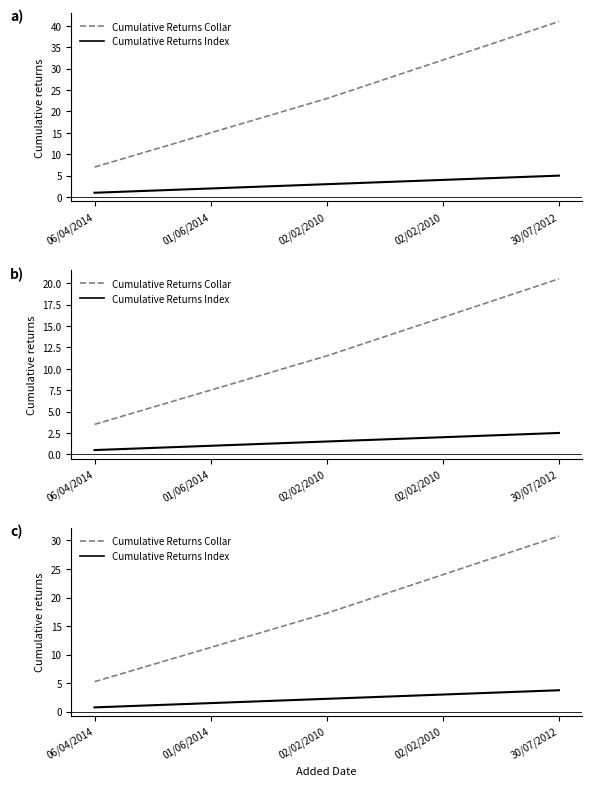

At which label does Cumulative Returns Collar first exceed 17?

02/02/2010